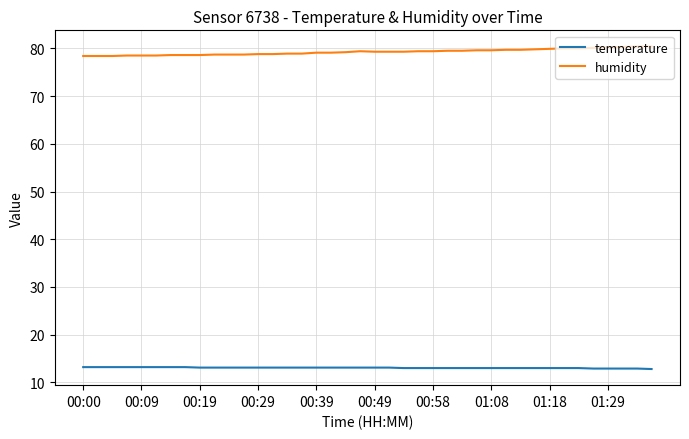

Rank the series by their average value, from highest to lowest.

humidity, temperature